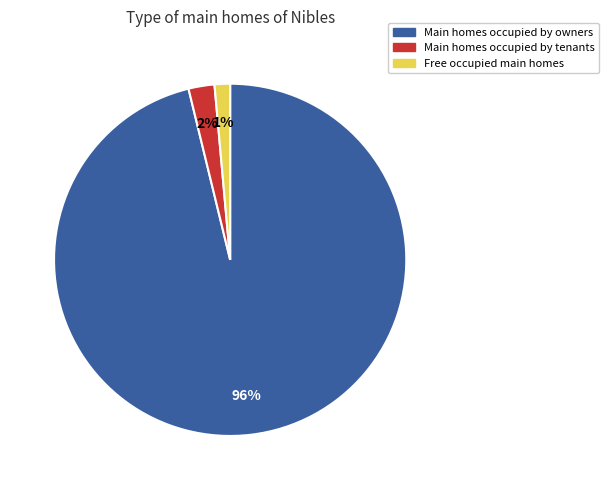

How many segments does this pie chart have?

3